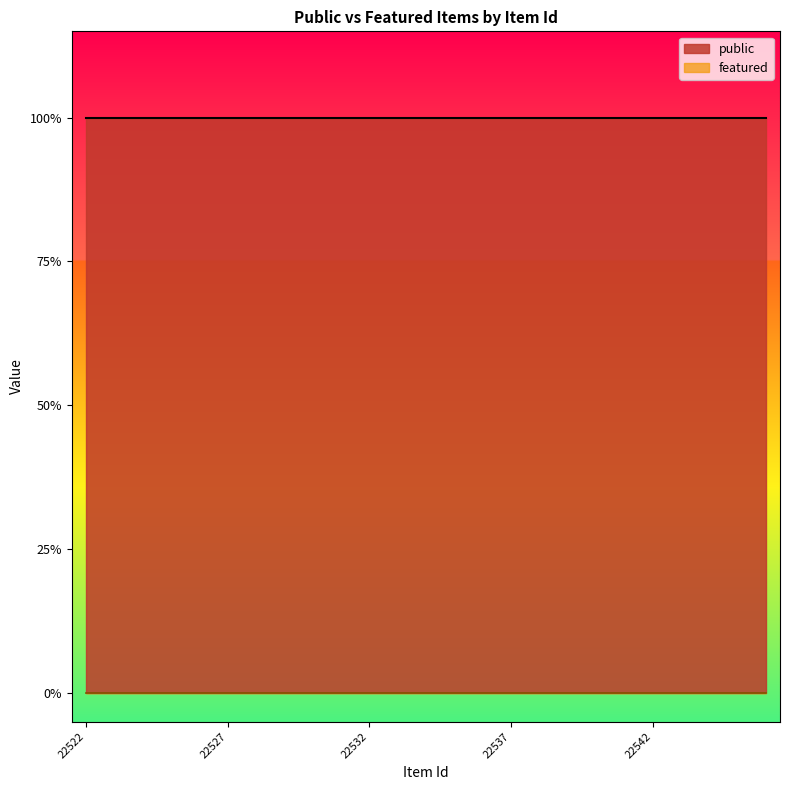

True or false: public and featured cross at least once.

False